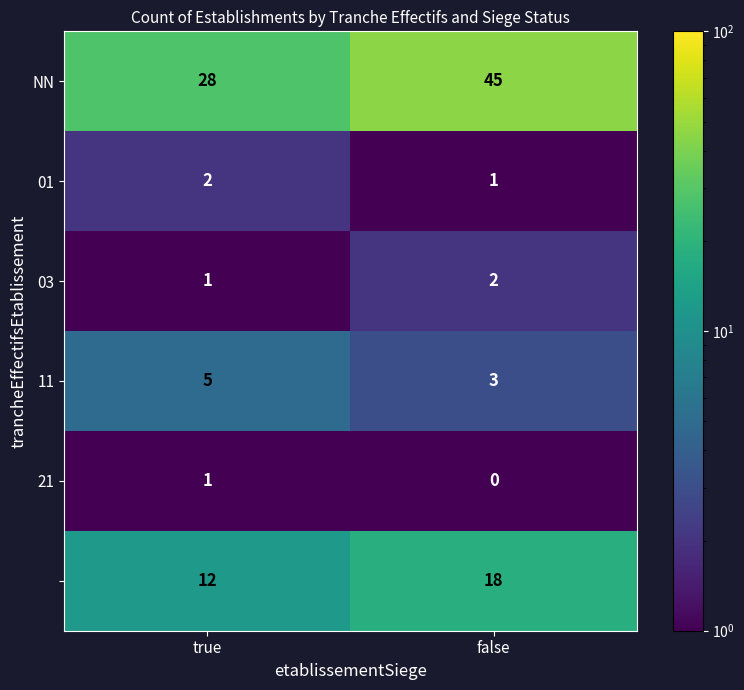

What is the difference between the highest and lowest values at false?

45